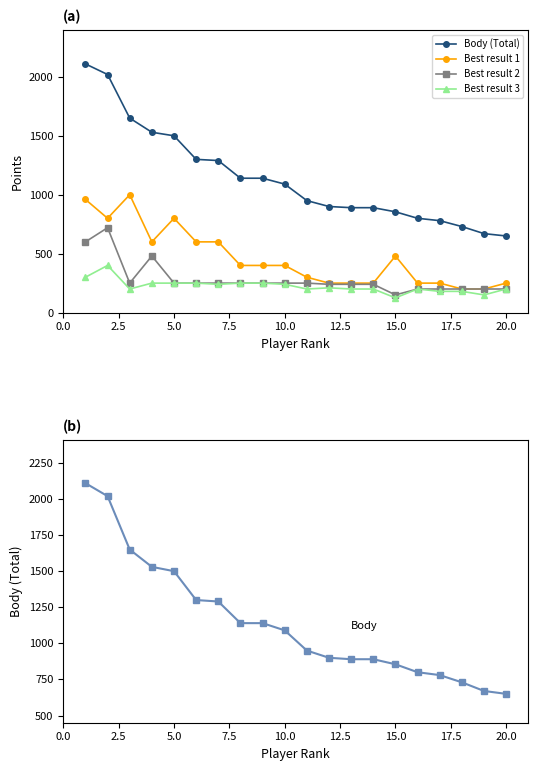

How many lines are shown in the chart?

4